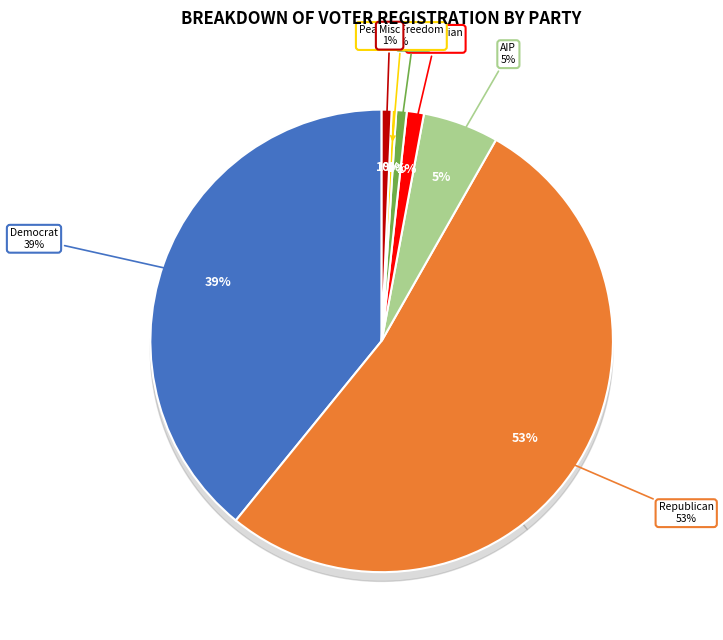

How many slices are in this pie chart?

7